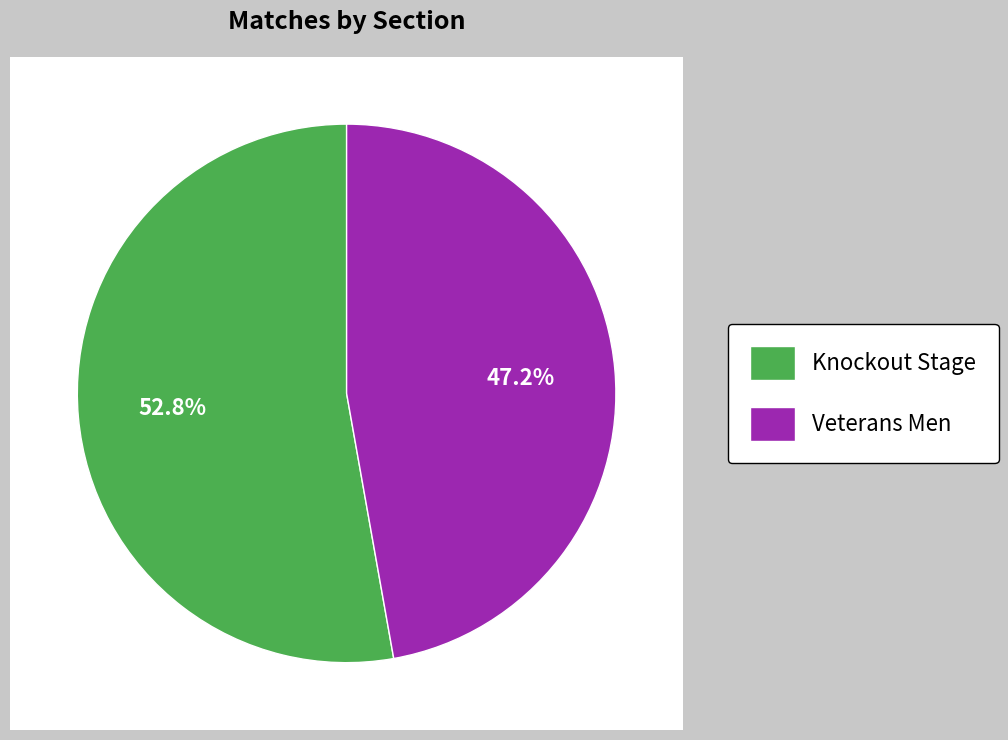

To the nearest percent, what portion does Knockout Stage represent?

53%